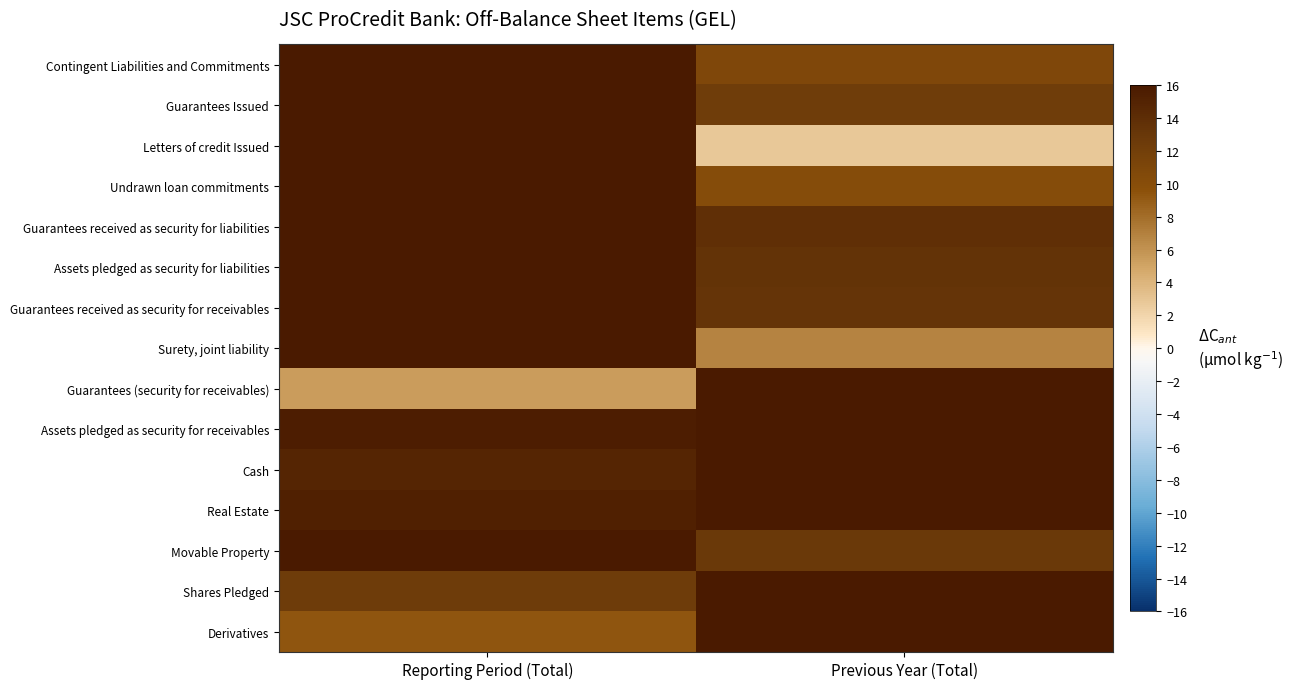

Which has a higher value, Reporting Period (Total) or Previous Year (Total)?

Reporting Period (Total)